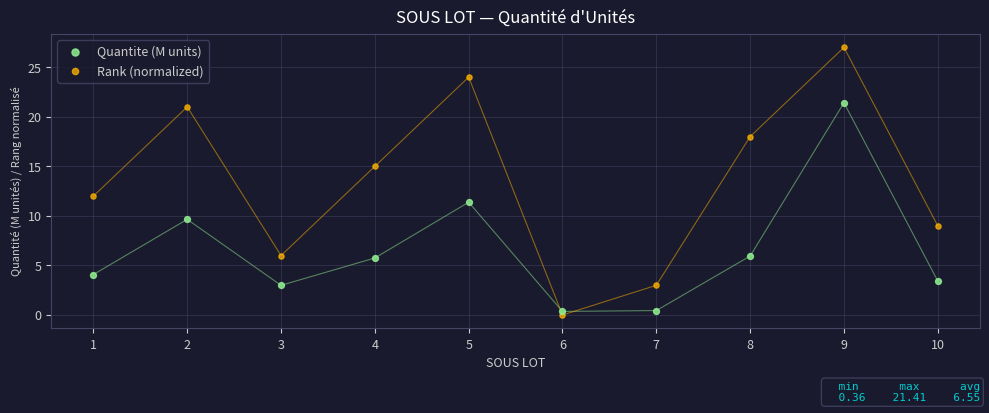

Across all data points, what is the range of Y values (max minus min)?

27.0